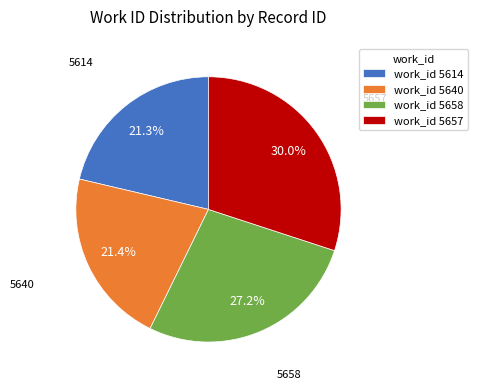

Approximately how many times larger is the value at 5658 compared to 5657?

0.9